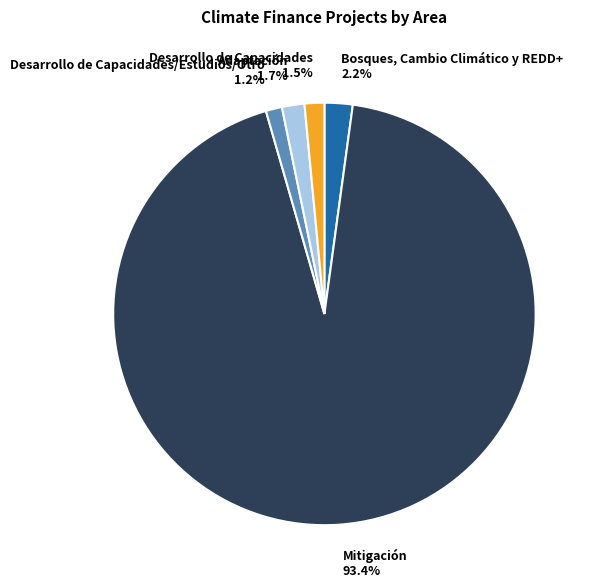

Rank the categories by value from lowest to highest.

Desarrollo de Capacidades/Estudios/Otro 1.2%, Desarrollo de Capacidades 1.5%, Adaptación 1.7%, Bosques, Cambio Climático y REDD+ 2.2%, Mitigación 93.4%